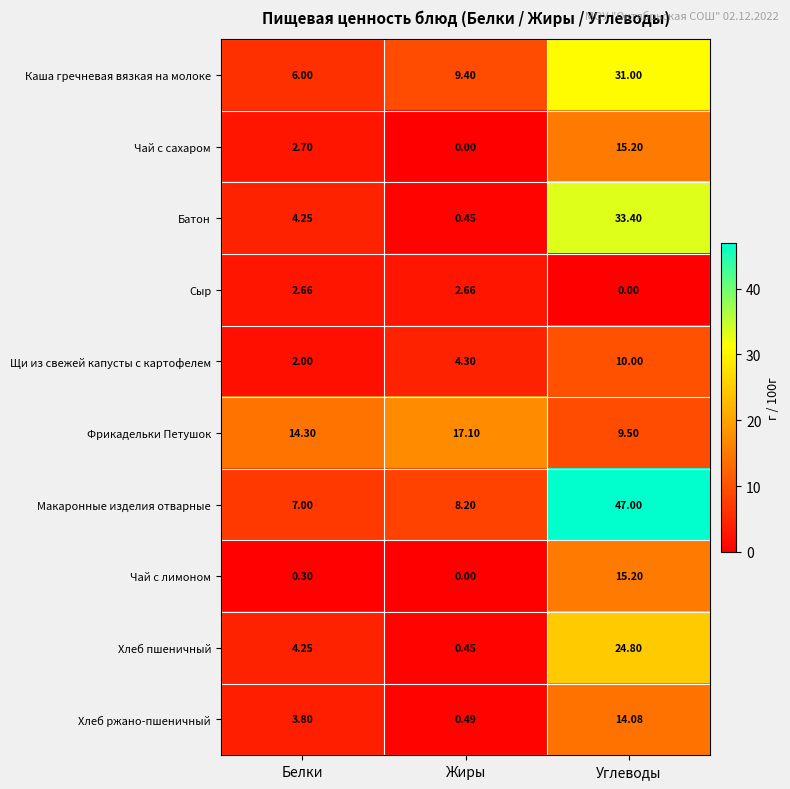

At which category is the sum across all series the highest?

Углеводы